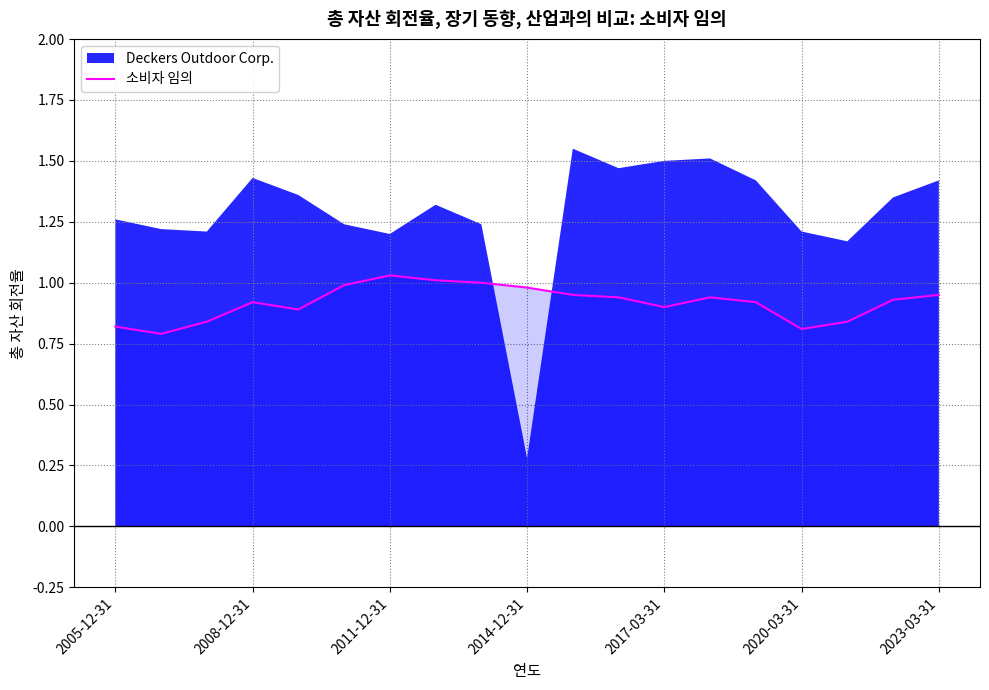

Is it true that 소비자 임의 equals 0.8 at 2005-12-31?

True